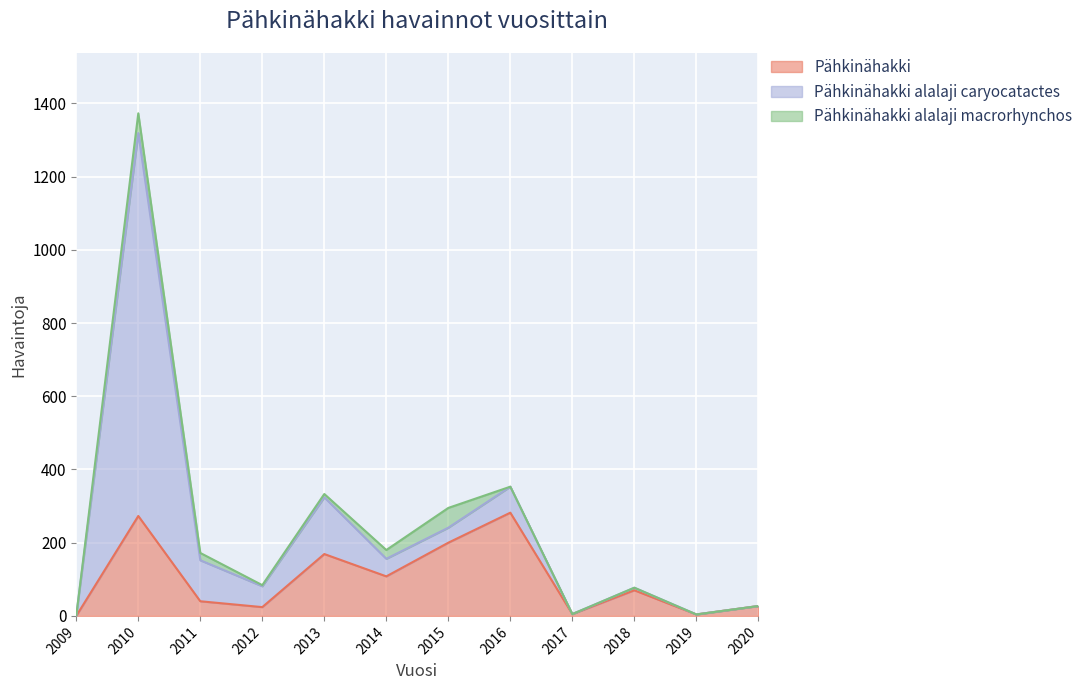

Is it true that Pähkinähakki alalaji macrorhynchos equals 12 at 2014?

False